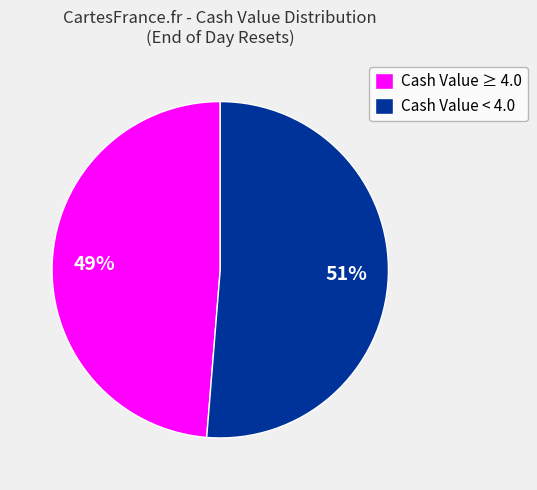

Is the sum of Cash Value ≥ 4.0 and Cash Value < 4.0 greater than half?

Yes